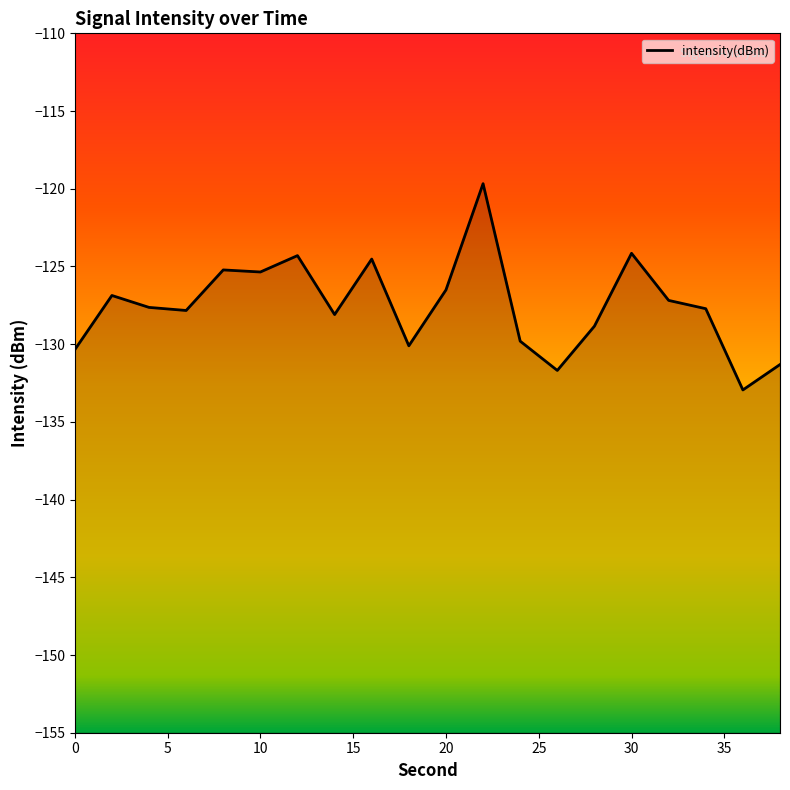

What is the difference between the maximum and minimum values?

13.3